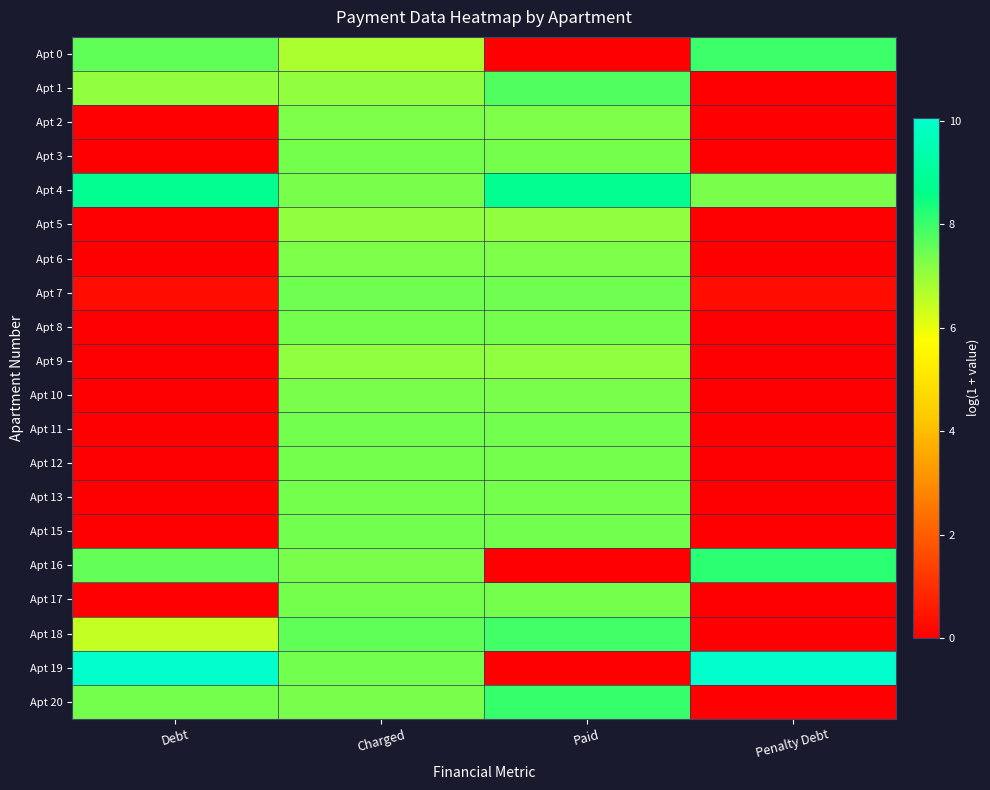

Reading left to right, extract all data points from this chart.

Apt 0: Debt=7.6	Charged=6.7	Paid=0.0	Penalty Debt=7.9
Apt 1: Debt=7.1	Charged=7.1	Paid=7.8	Penalty Debt=0.0
Apt 2: Debt=0.0	Charged=7.3	Paid=7.3	Penalty Debt=0.0
Apt 3: Debt=0.0	Charged=7.4	Paid=7.4	Penalty Debt=0.0
Apt 4: Debt=8.8	Charged=7.3	Paid=8.8	Penalty Debt=7.3
Apt 5: Debt=0.0	Charged=7.1	Paid=7.1	Penalty Debt=0.0
Apt 6: Debt=0.0	Charged=7.3	Paid=7.3	Penalty Debt=0.0
Apt 7: Debt=0.3	Charged=7.4	Paid=7.4	Penalty Debt=0.3
Apt 8: Debt=0.0	Charged=7.4	Paid=7.4	Penalty Debt=0.0
Apt 9: Debt=0.0	Charged=7.1	Paid=7.1	Penalty Debt=0.0
Apt 10: Debt=0.0	Charged=7.3	Paid=7.3	Penalty Debt=0.0
Apt 11: Debt=0.0	Charged=7.4	Paid=7.4	Penalty Debt=0.0
Apt 12: Debt=0.0	Charged=7.4	Paid=7.4	Penalty Debt=0.0
Apt 13: Debt=0.0	Charged=7.4	Paid=7.4	Penalty Debt=0.0
Apt 15: Debt=0.0	Charged=7.4	Paid=7.4	Penalty Debt=0.0
Apt 16: Debt=7.6	Charged=7.3	Paid=0.0	Penalty Debt=8.1
Apt 17: Debt=0.0	Charged=7.4	Paid=7.4	Penalty Debt=0.0
Apt 18: Debt=6.5	Charged=7.6	Paid=7.9	Penalty Debt=0.0
Apt 19: Debt=10.0	Charged=7.4	Paid=0.0	Penalty Debt=10.1
Apt 20: Debt=7.4	Charged=7.3	Paid=8.0	Penalty Debt=0.0